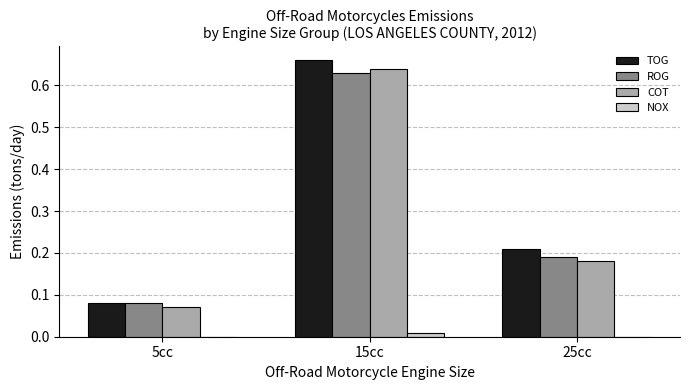

The NOX series shows 0.0 at 25cc. True or false?

True